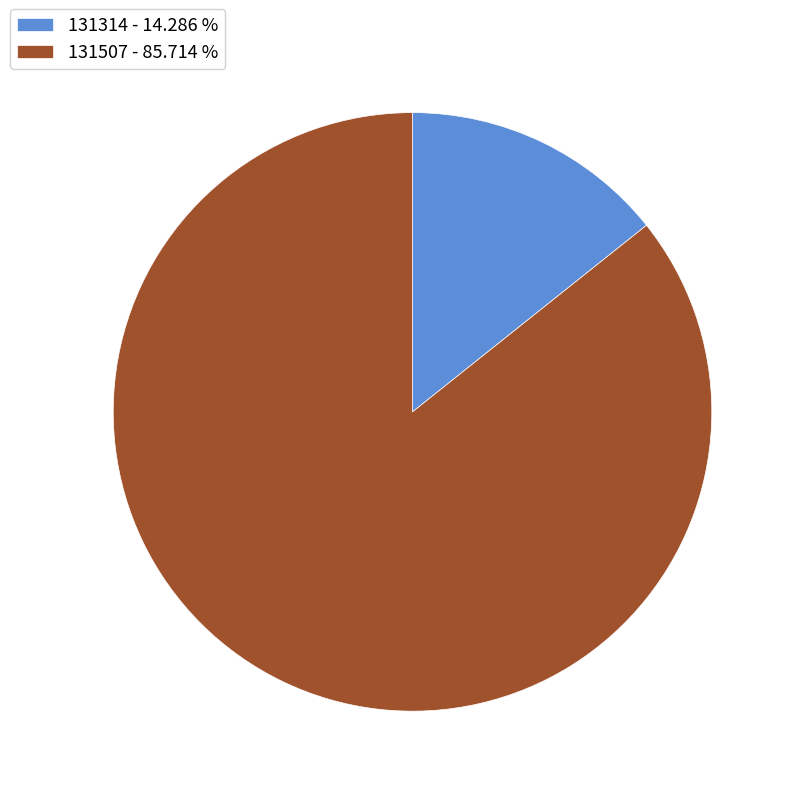

Is 131314 the majority of the pie?

No